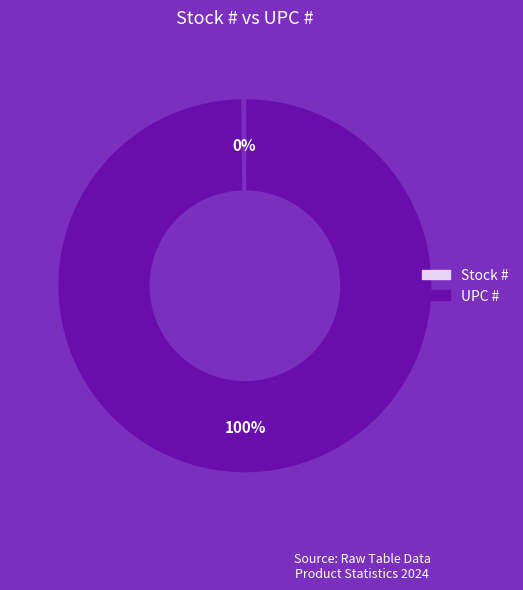

The UPC # slice represents 85% of the pie. True or false?

False